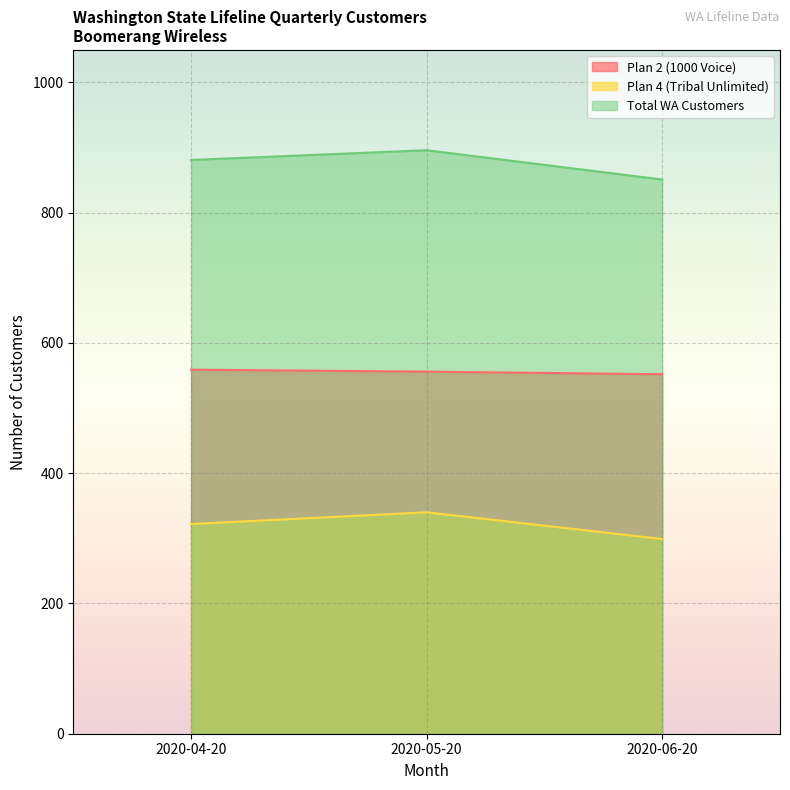

What is the value of the Plan 2 (1000 Voice) point at the 1st from the left?

559